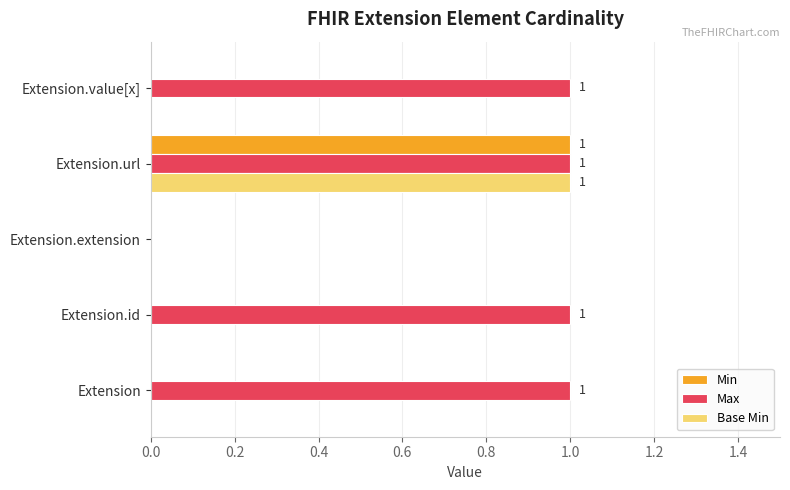

The value of Base Min at Extension.id is -1. True or false?

False